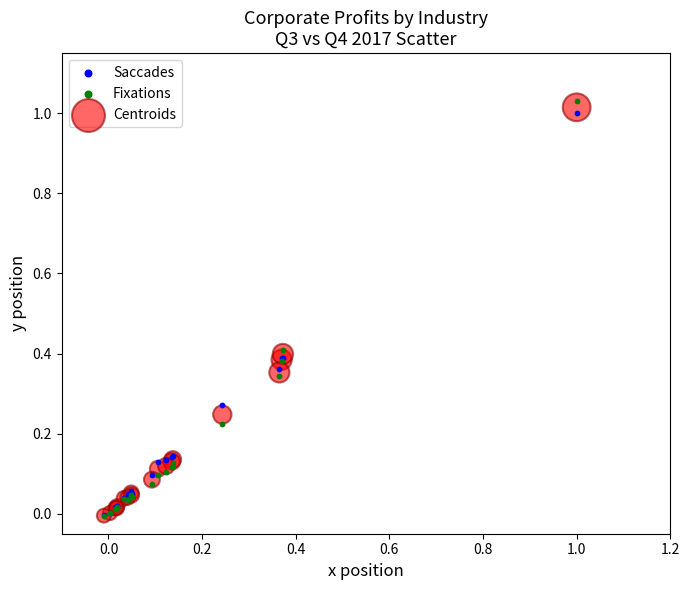

Which series has the largest Y range (max minus min)?

Fixations